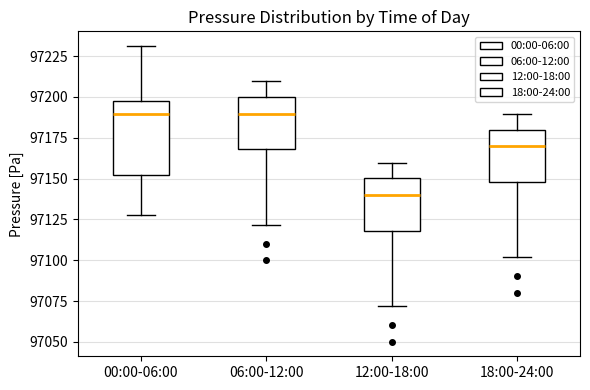

Which box has the lowest median line?

12:00-18:00